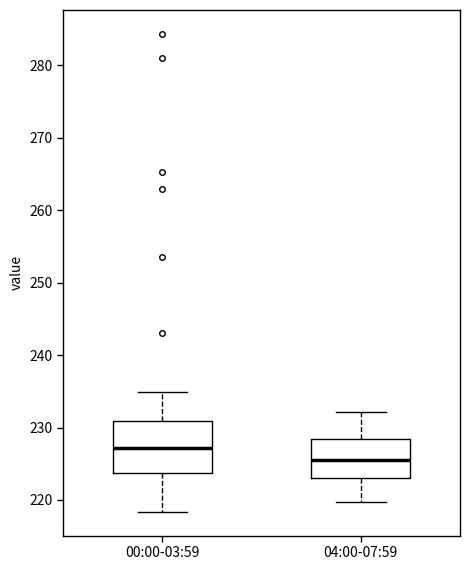

Which box is the tallest, from its lower edge to its upper edge?

00:00-03:59